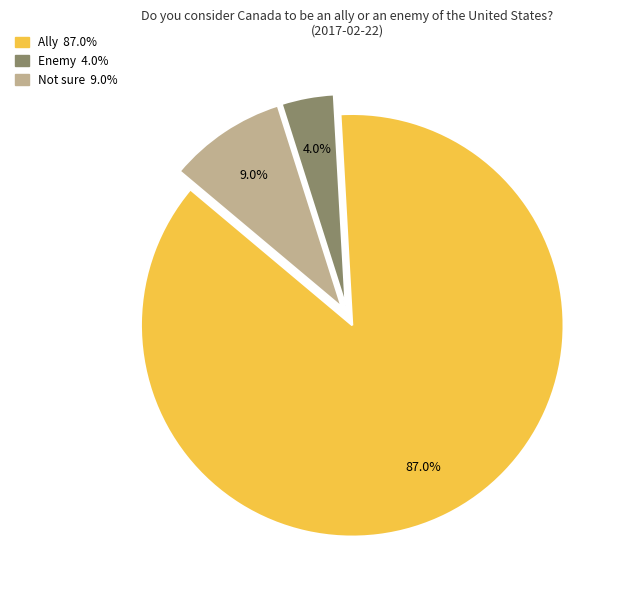

What percentage is the Ally slice, to the nearest percent?

87%